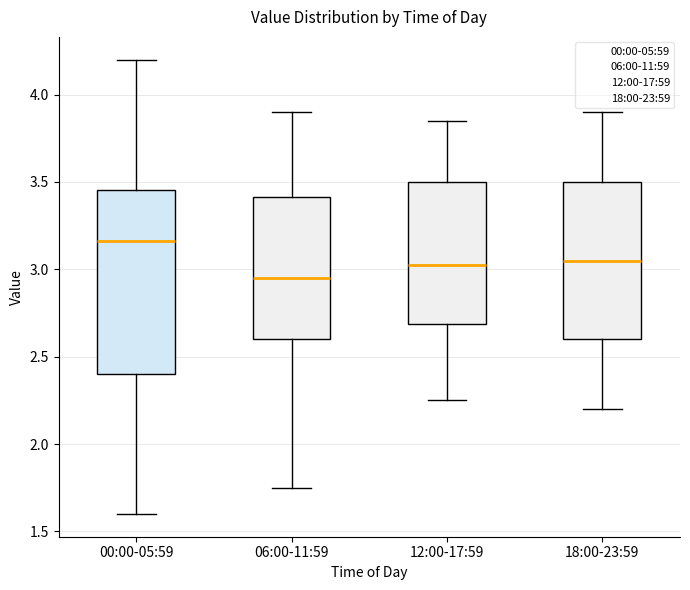

Where does the upper whisker of the box for 00:00-05:59 end on the y-axis? The values are not printed on the chart, so give them approximately, as read against the axis.

4.20